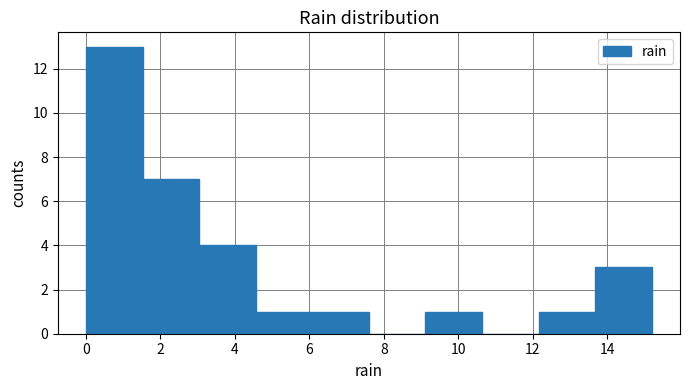

What is the height of the bar covering 12.16 to 13.68 on the x-axis? Neither the bar edges nor the heights are printed on the chart, so give them approximately, as read against the axes.

1